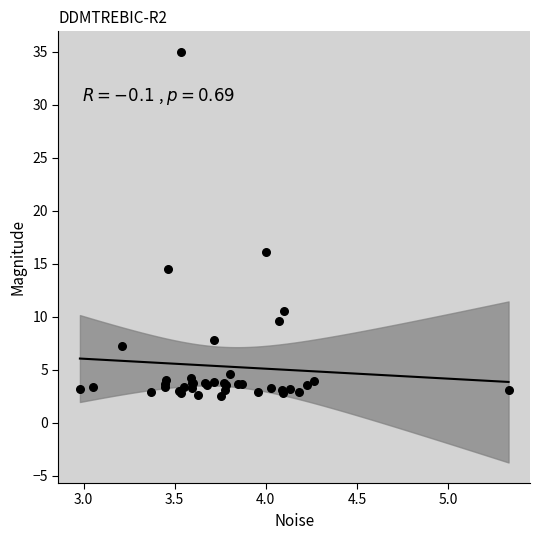

What Y value in the scatter plot is closest to 18?

16.2